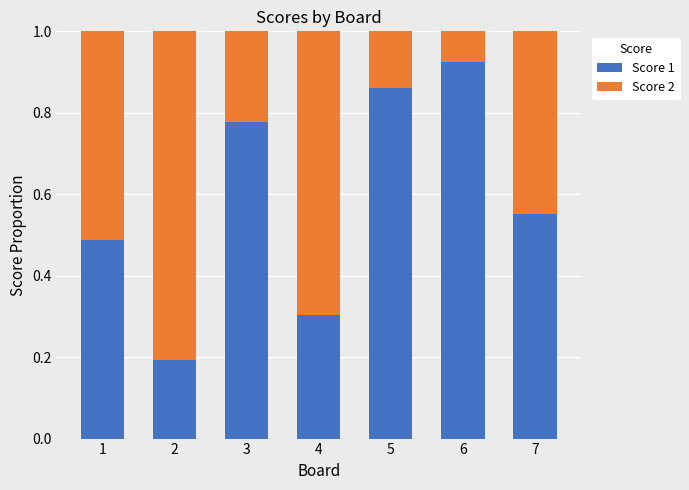

What is the total value across all series at 2?

1.0